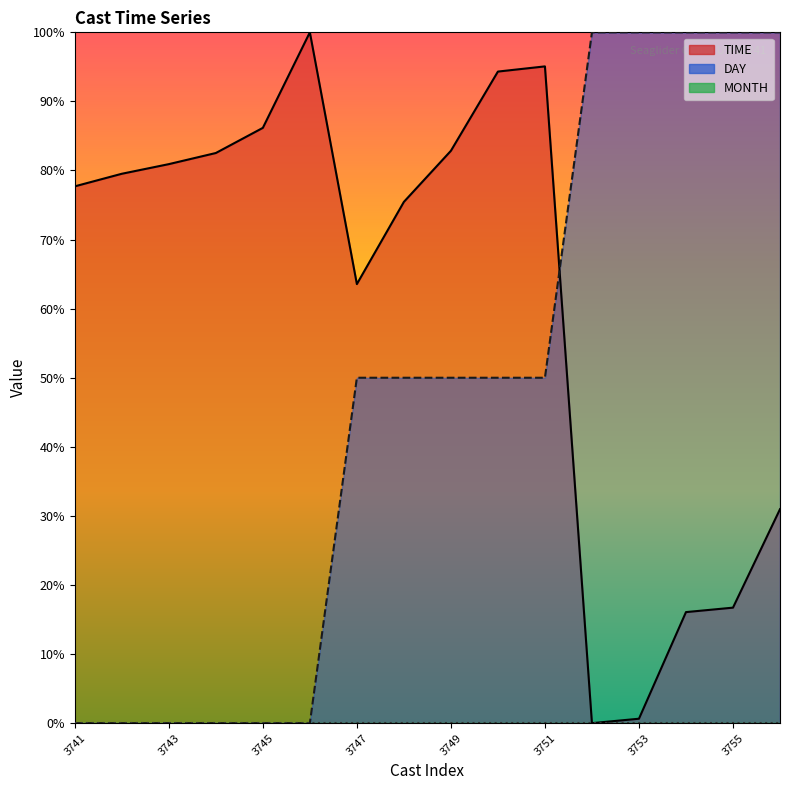

Between 18083744 and 18083756, which series saw the biggest shift?

DAY